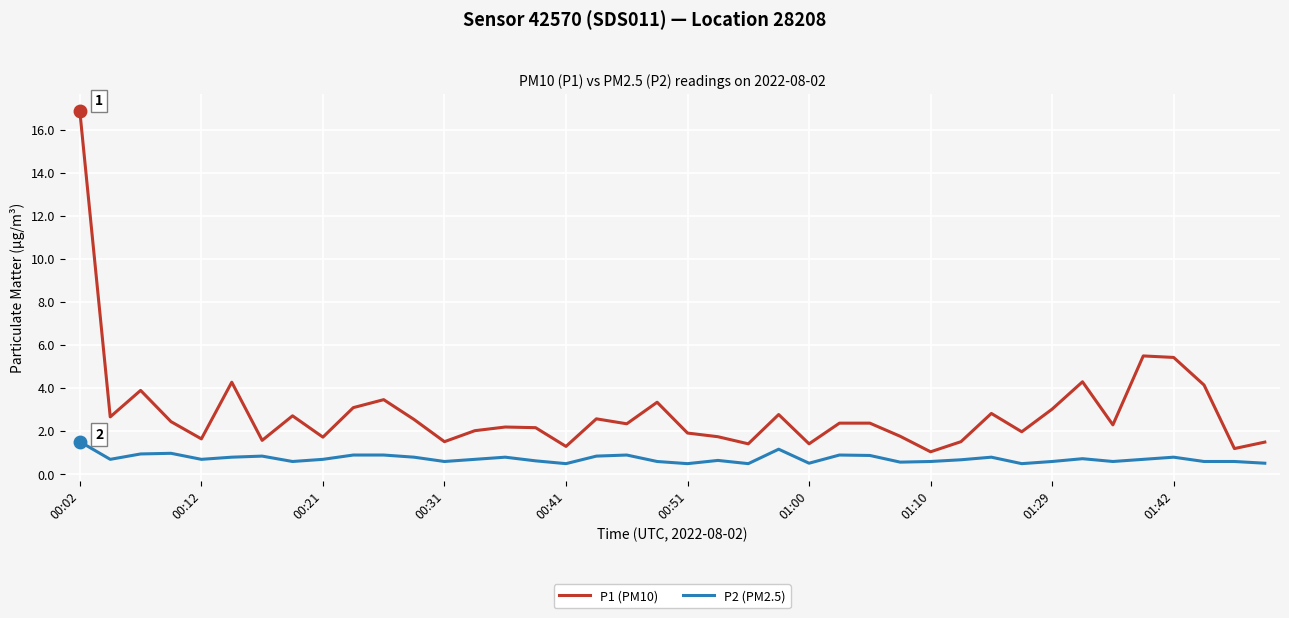

Which series has the largest total across all categories?

P1 (PM10)